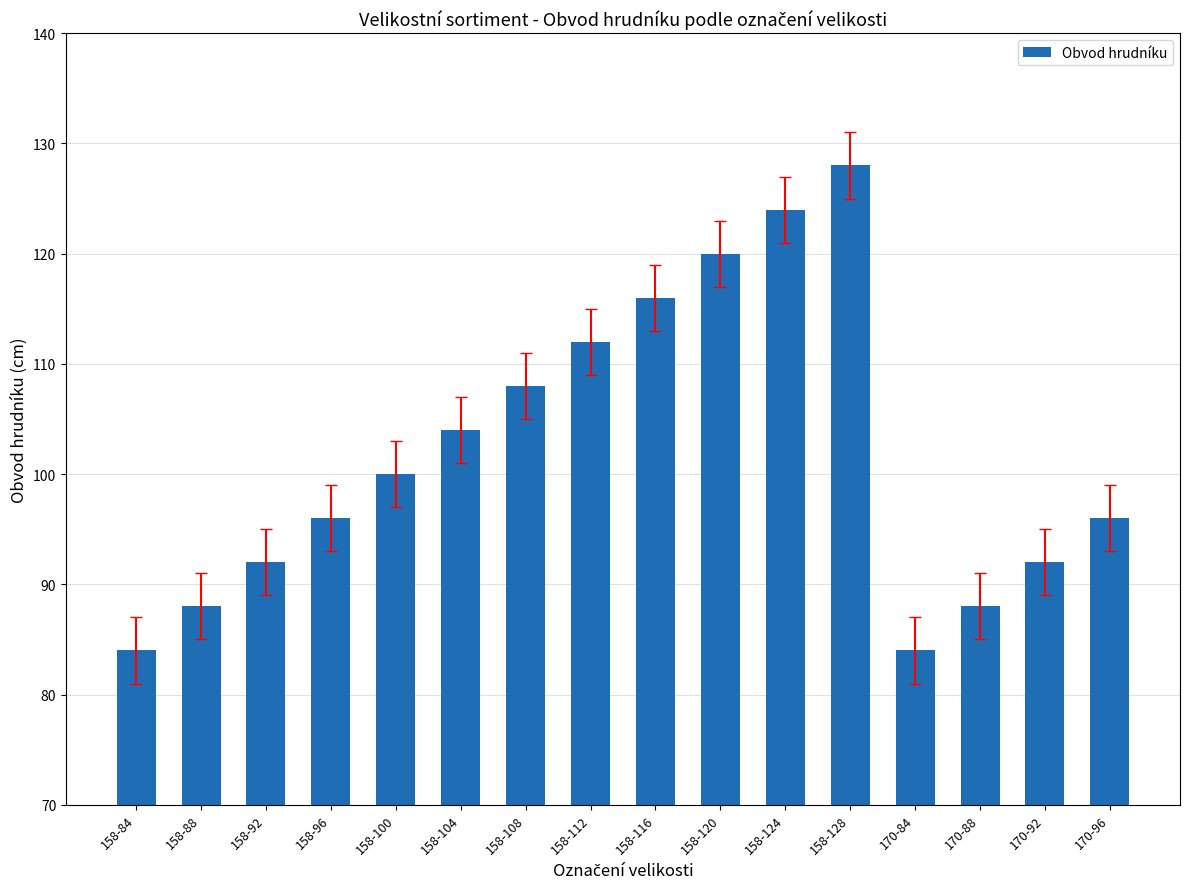

What is the label of the 3rd bar from the left?

158-92